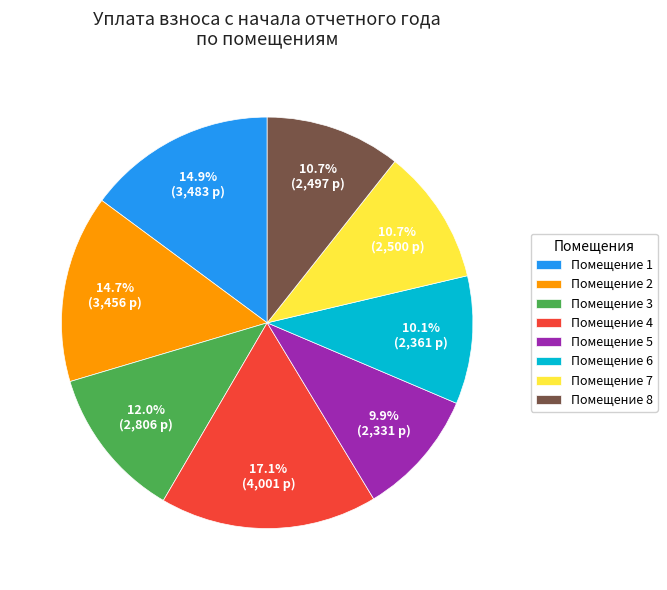

Count the number of slices in the pie.

8